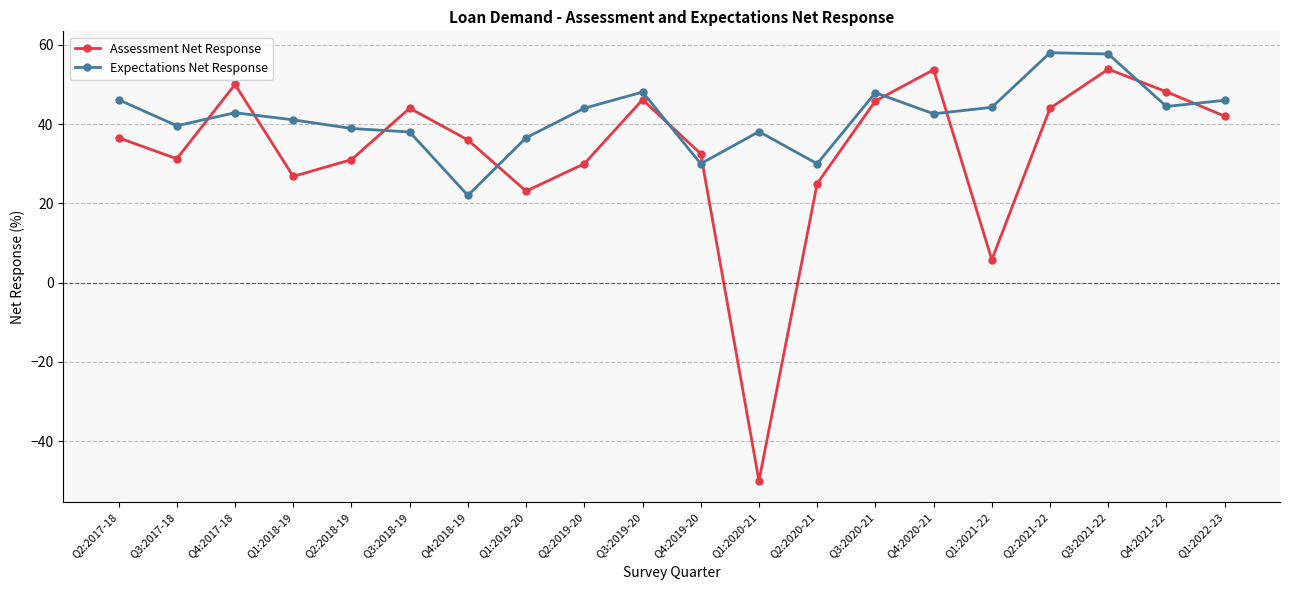

Which series has the largest range (max minus min)?

Assessment Net Response